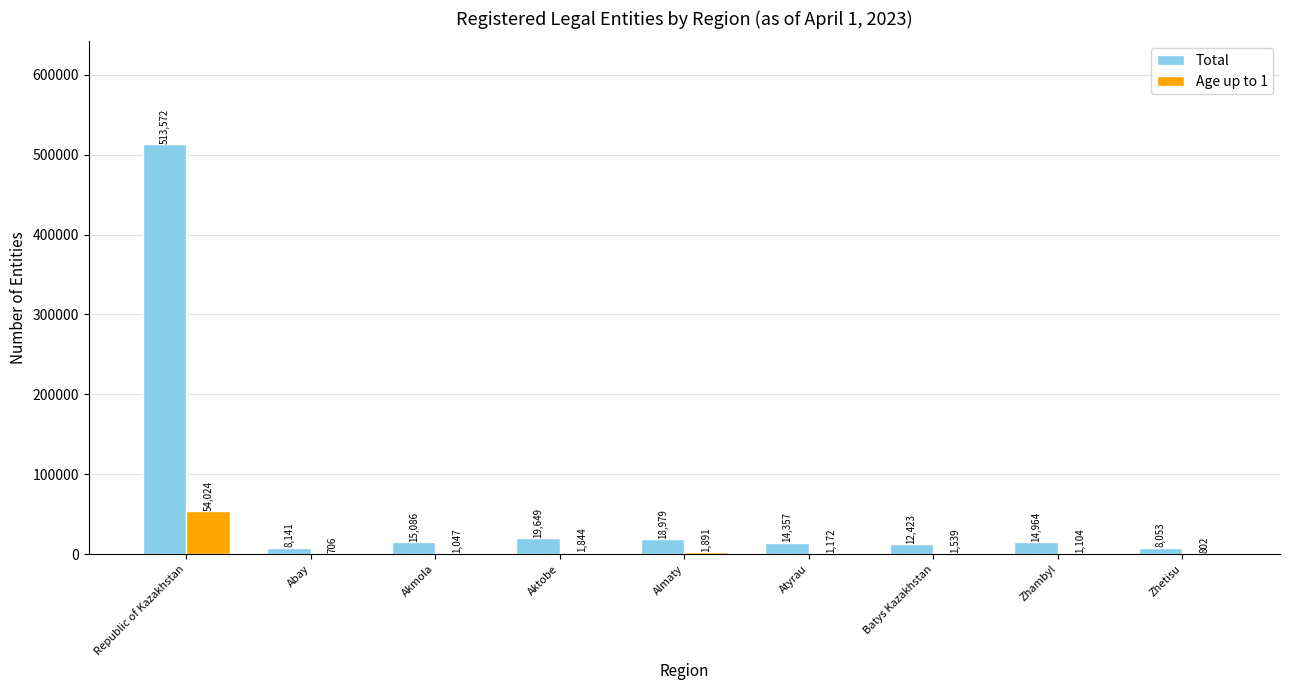

Is the value of Age up to 1 at Republic of Kazakhstan greater than the value of Total at Zhetisu?

Yes